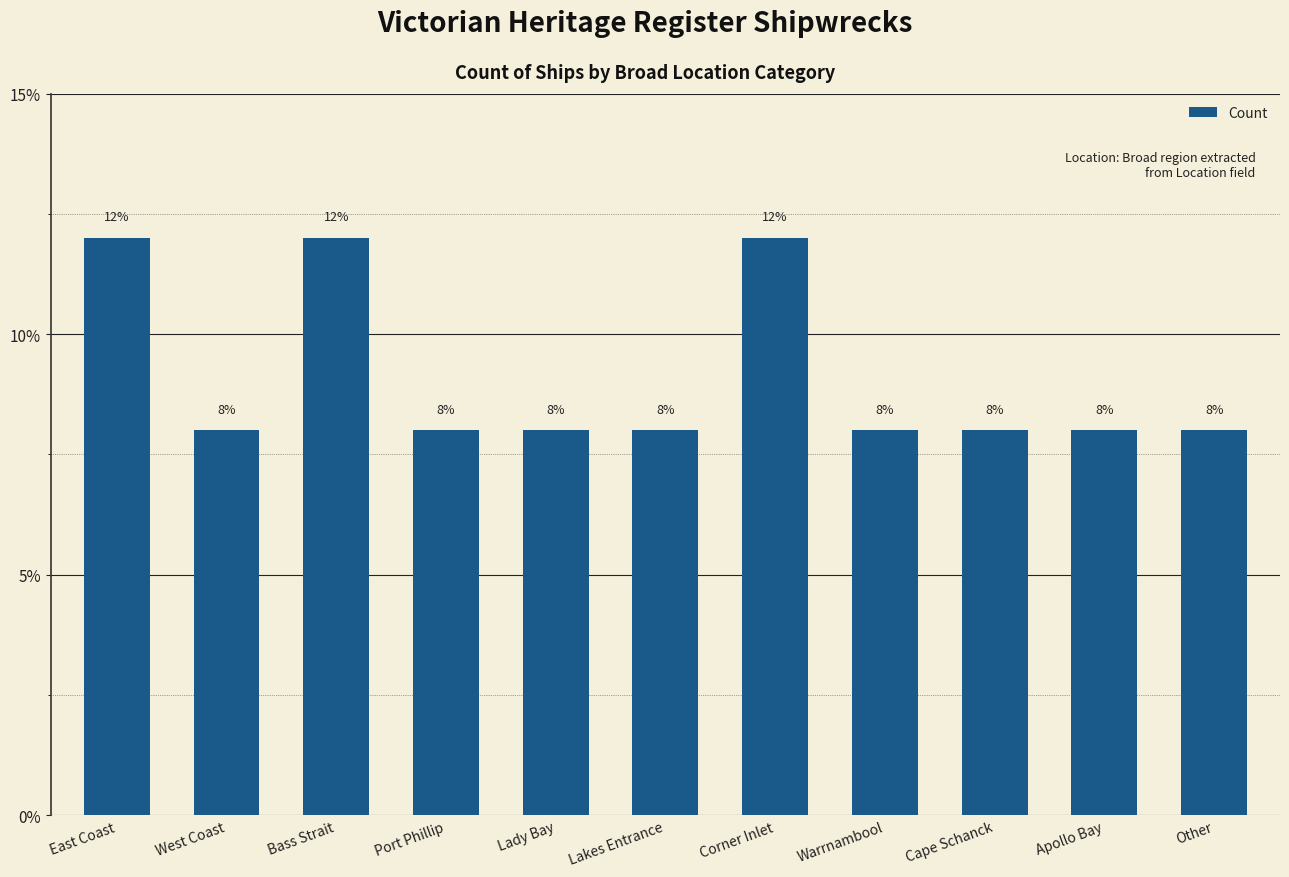

What is the maximum value shown in the chart?

12